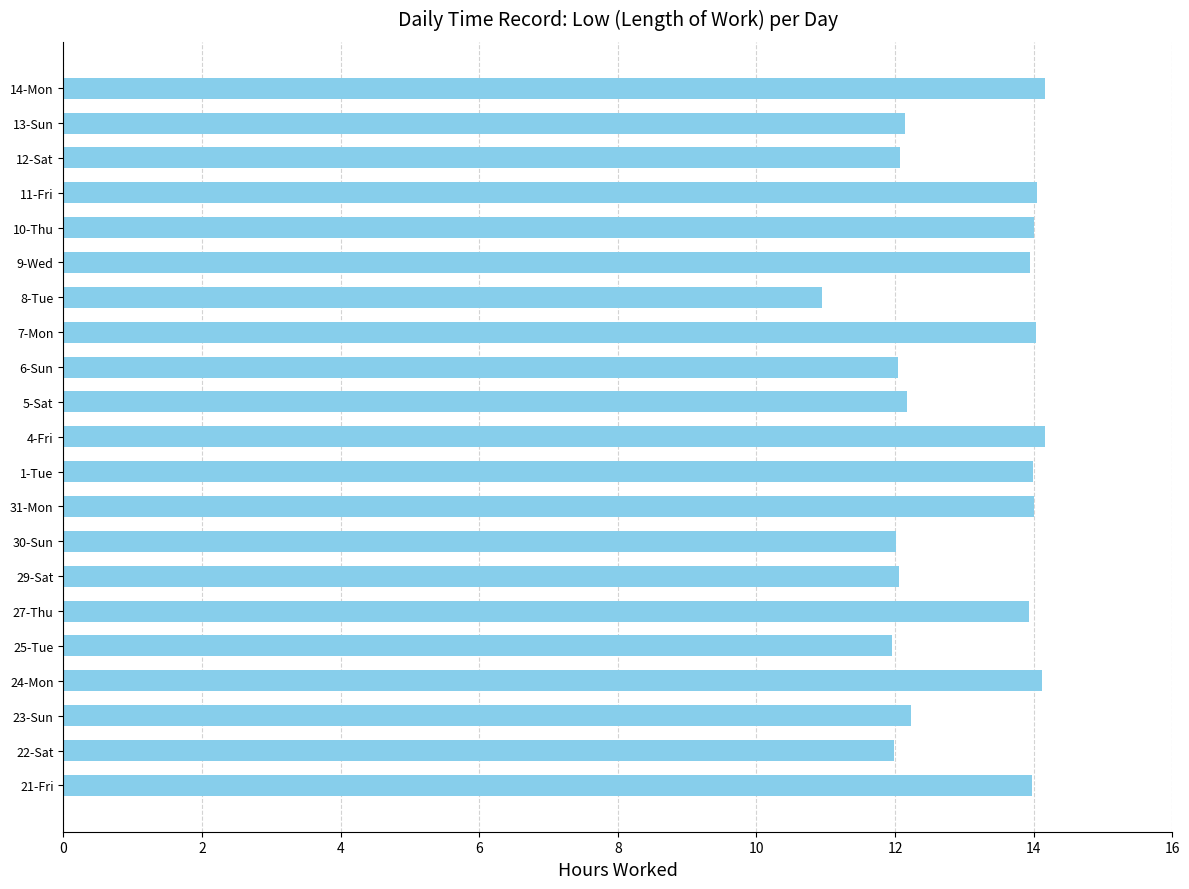

The value at 9-Wed is 13.9. True or false?

True